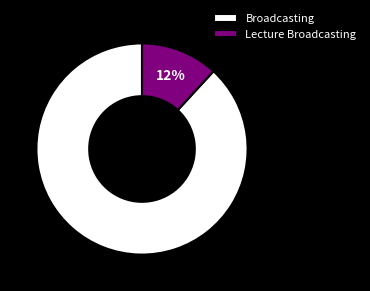

Which has a higher value, Lecture Broadcasting or Broadcasting?

Broadcasting